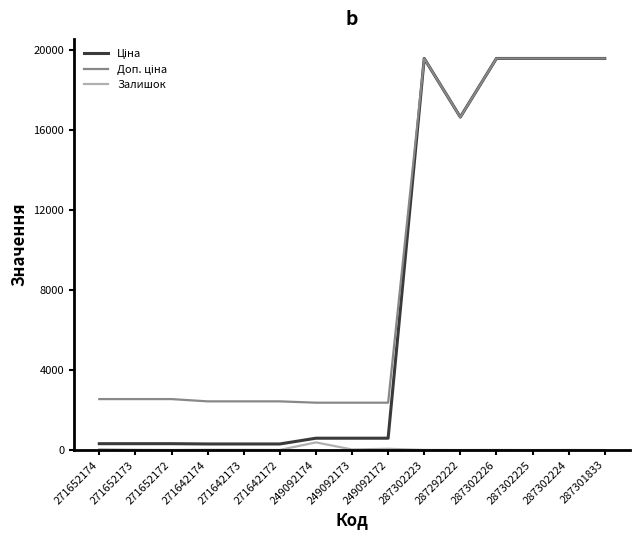

What is the greatest value displayed?

19564.9